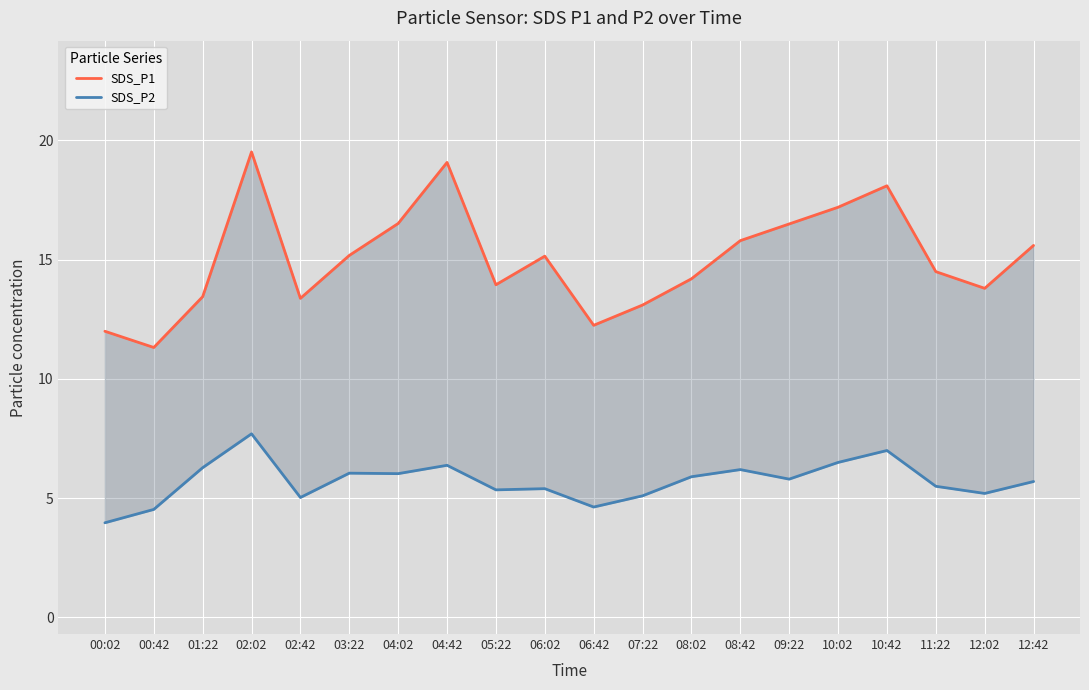

What is the label of the 18th point from the right?

01:22